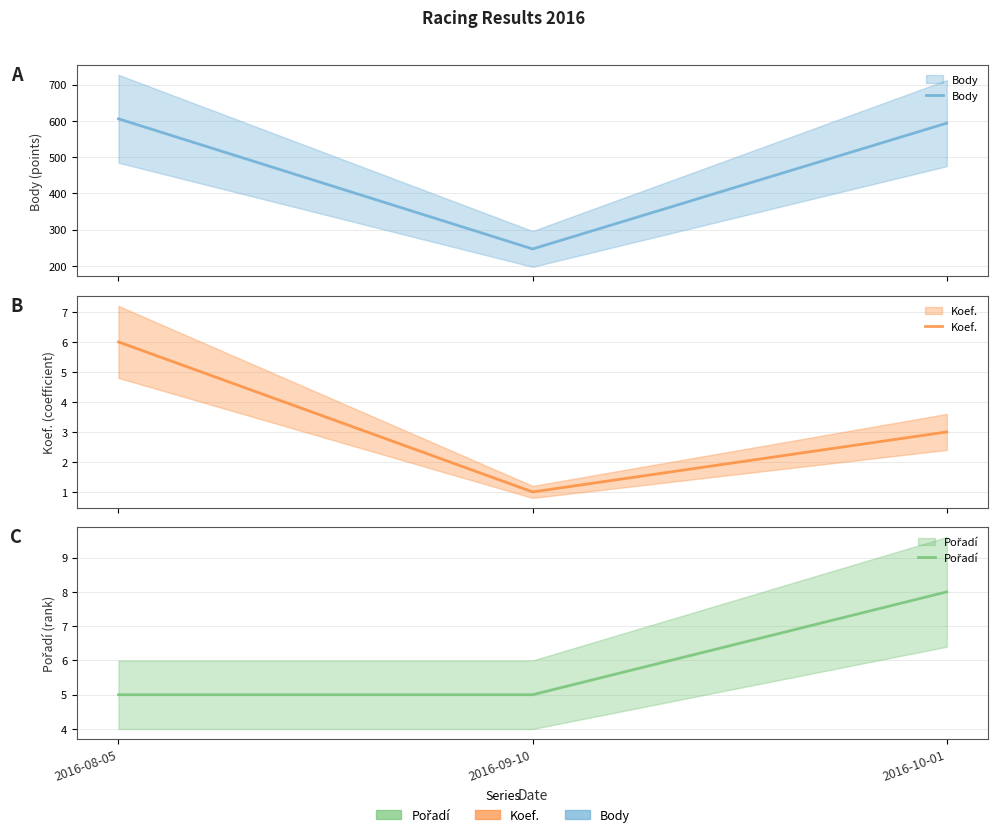

What position from the left is 2016-08-05?

1